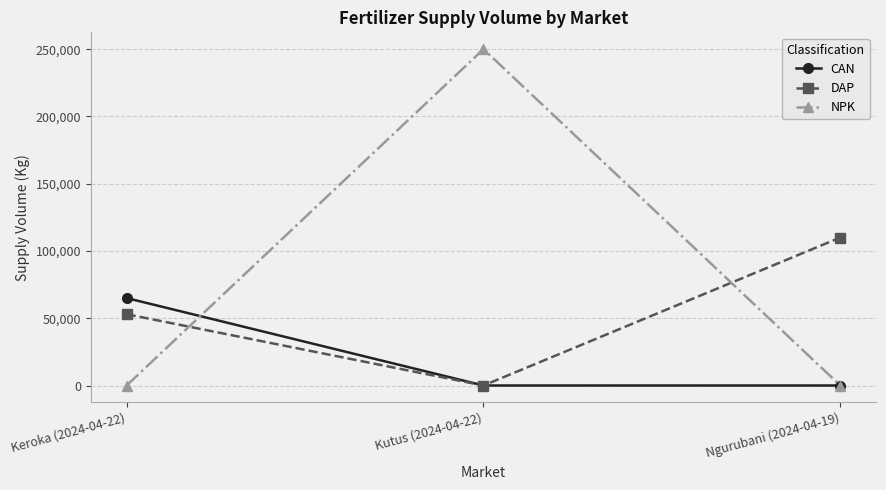

Reading right to left, transcribe all the data shown in this chart.

CAN: Ngurubani (2024-04-19)=0	Kutus (2024-04-22)=0	Keroka (2024-04-22)=65000
DAP: Ngurubani (2024-04-19)=110000	Kutus (2024-04-22)=0	Keroka (2024-04-22)=53000
NPK: Ngurubani (2024-04-19)=0	Kutus (2024-04-22)=250000	Keroka (2024-04-22)=0